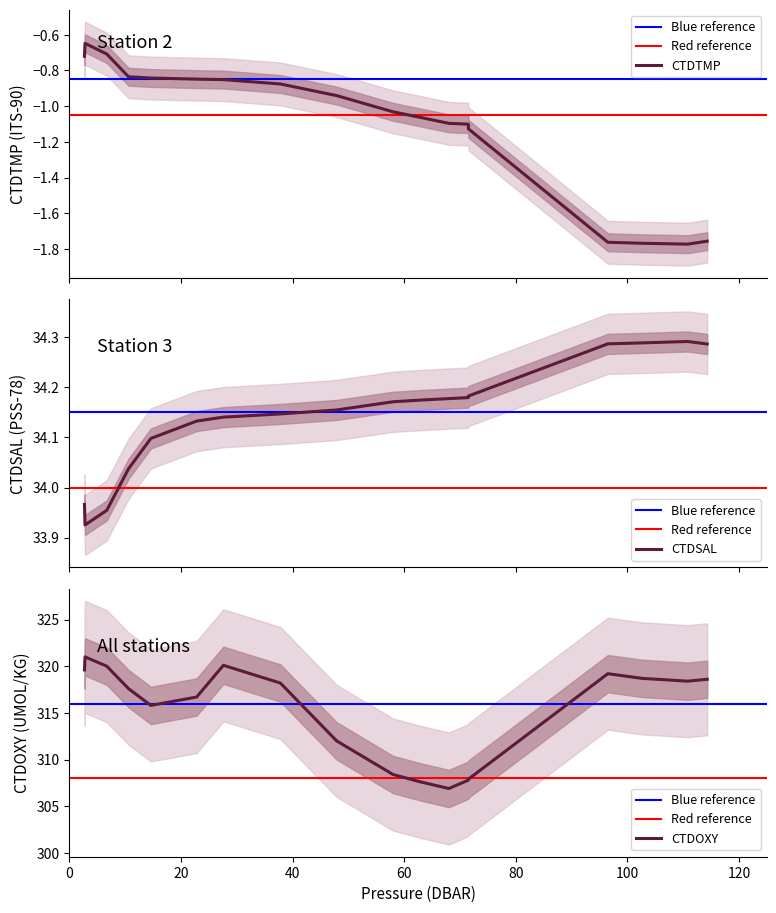

List the labels in order of CTDOXY value, smallest first.

2, 3, 1, 0, 4, 5, 9, 8, 10, 6, 15, 14, 16, 17, 13, 11, 7, 12